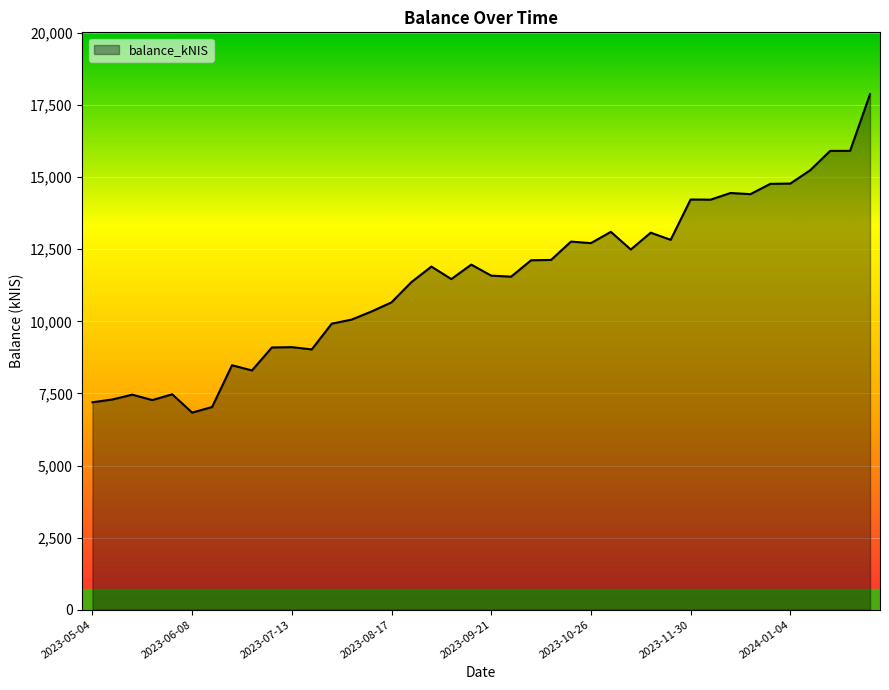

What is the difference between the maximum and minimum values?

11043.1